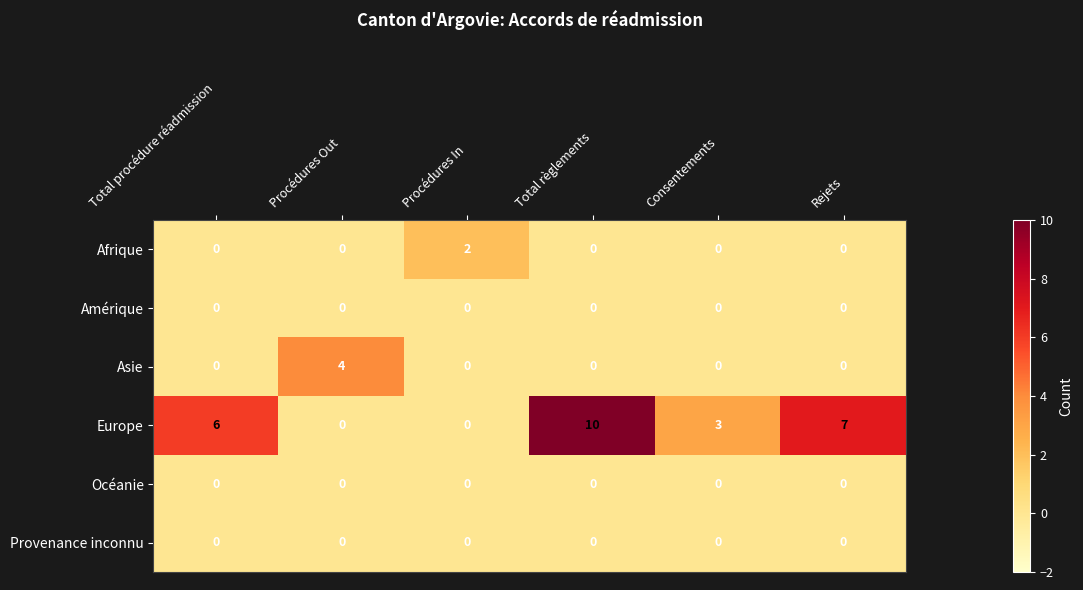

Which label corresponds to the largest value in the chart?

Total règlements